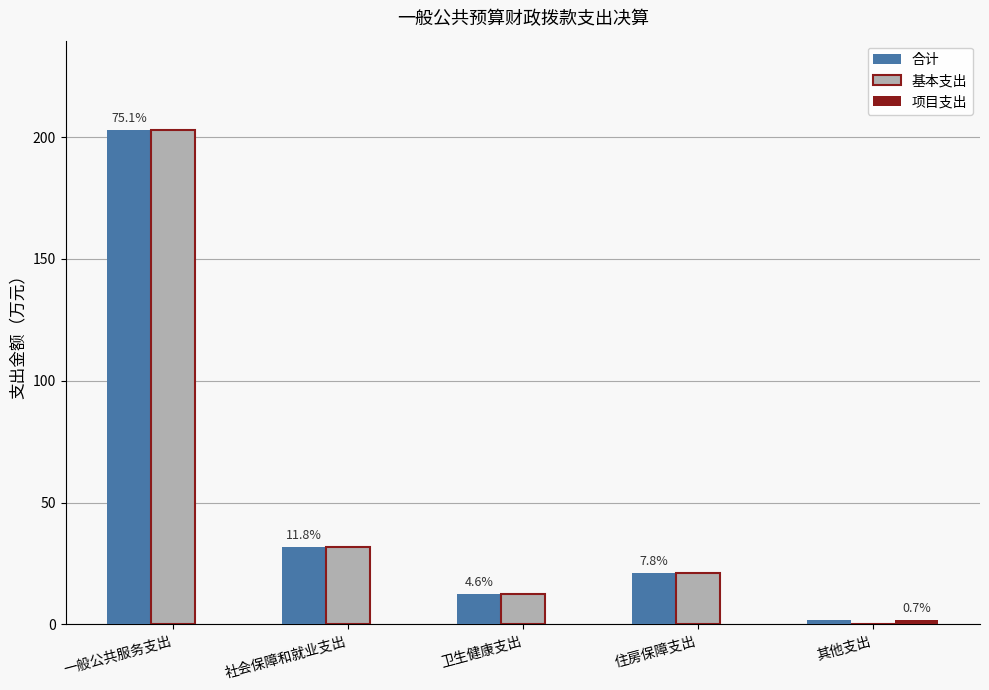

At which category is the sum across all series the highest?

一般公共服务支出